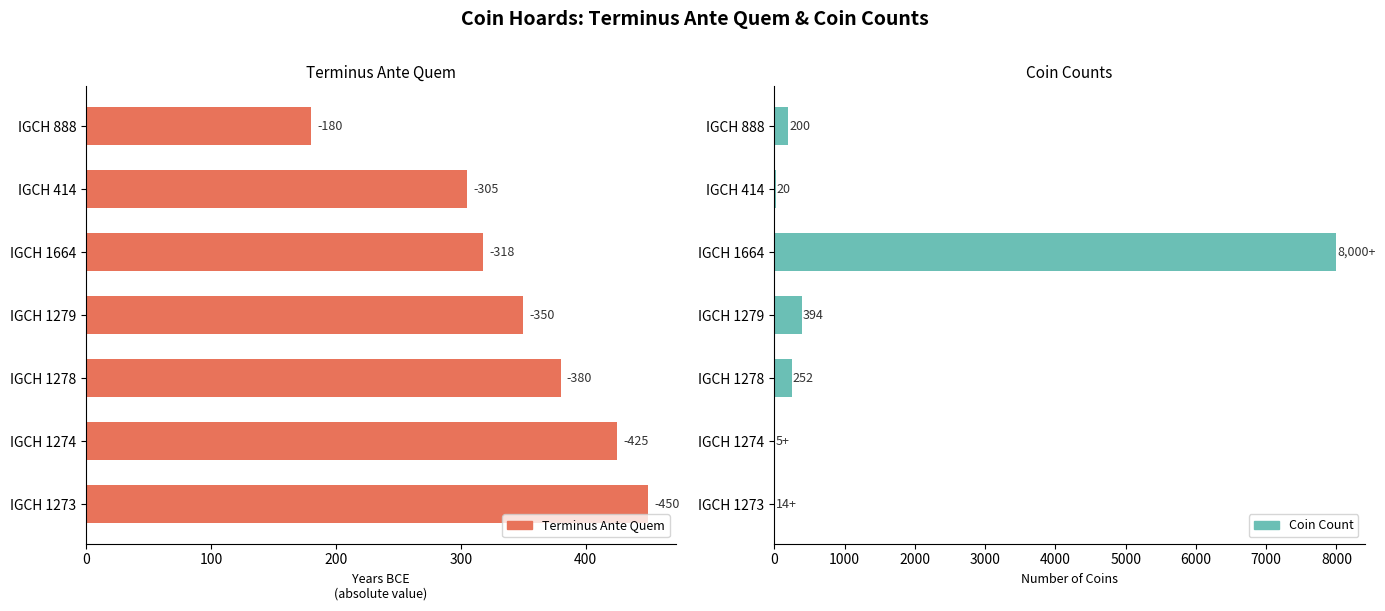

Rank the series by their maximum value, from lowest to highest.

Terminus Ante Quem, Coin Count